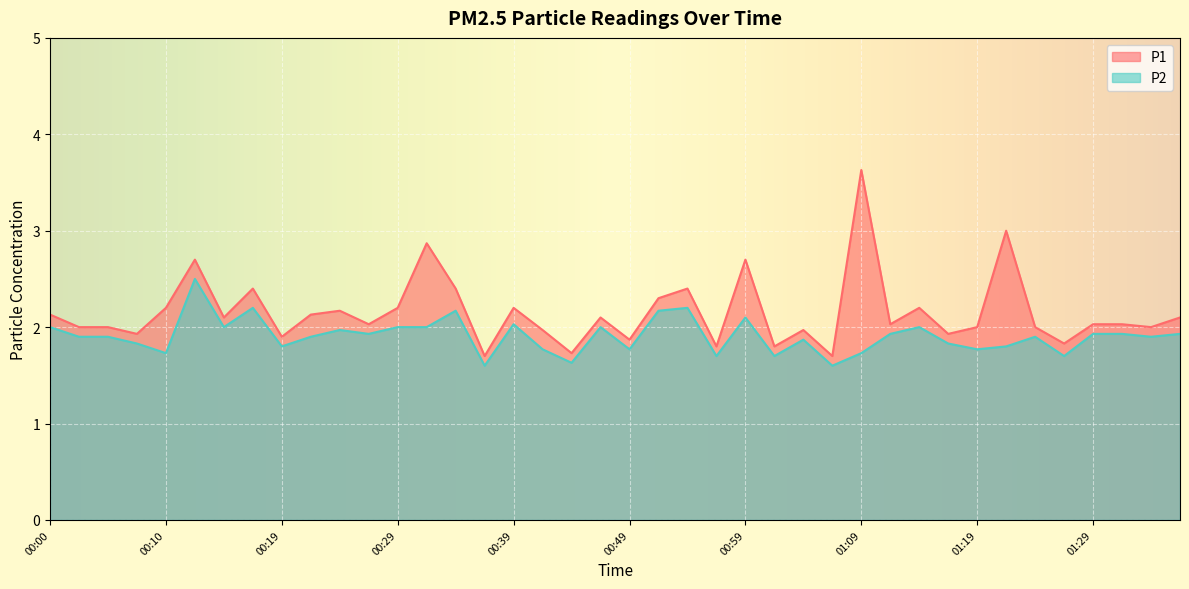

What are all the series names shown in the legend?

P1, P2